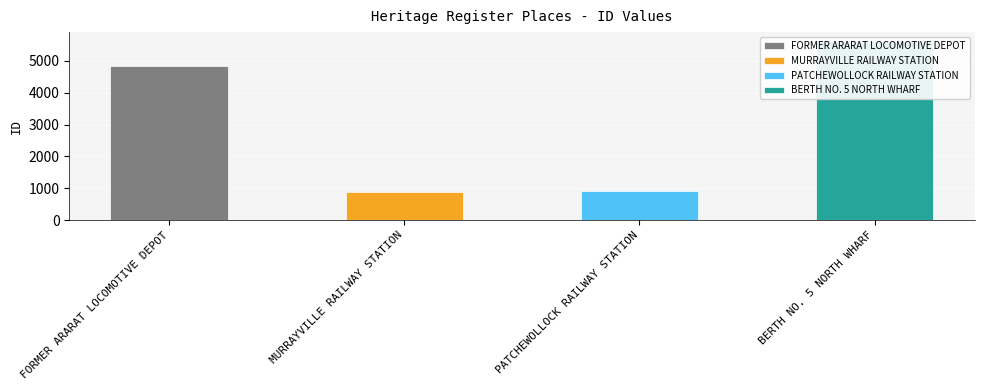

What is the ratio of the value at FORMER ARARAT LOCOMOTIVE DEPOT to the value at PATCHEWOLLOCK RAILWAY STATION?

5.3